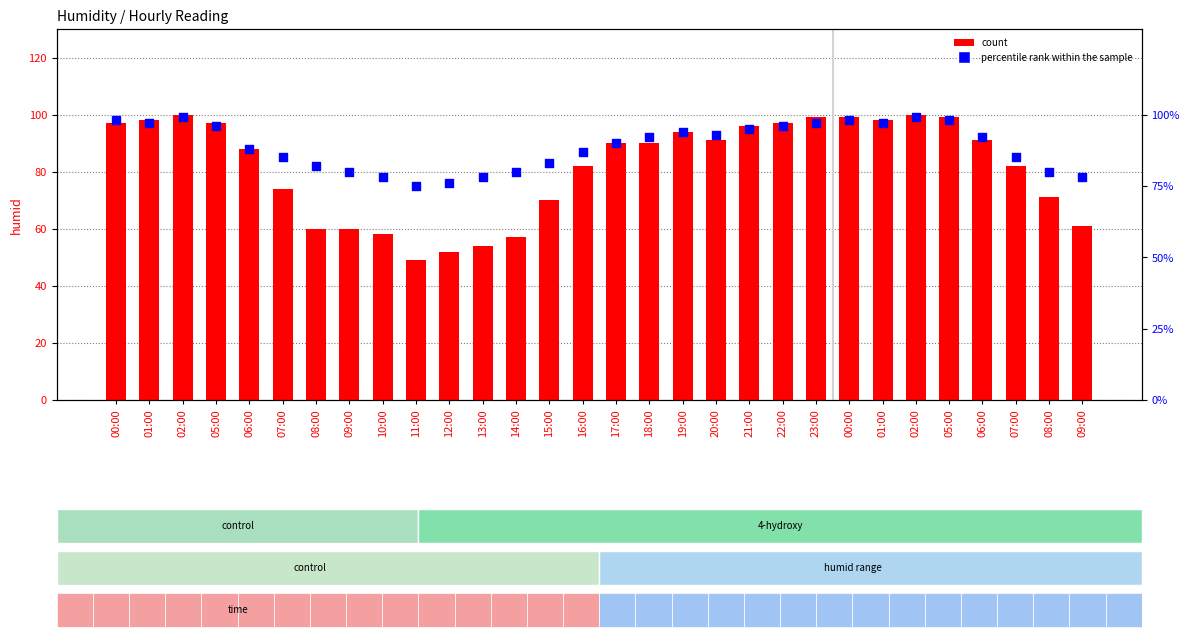

Which series has the largest Y range (max minus min)?

count